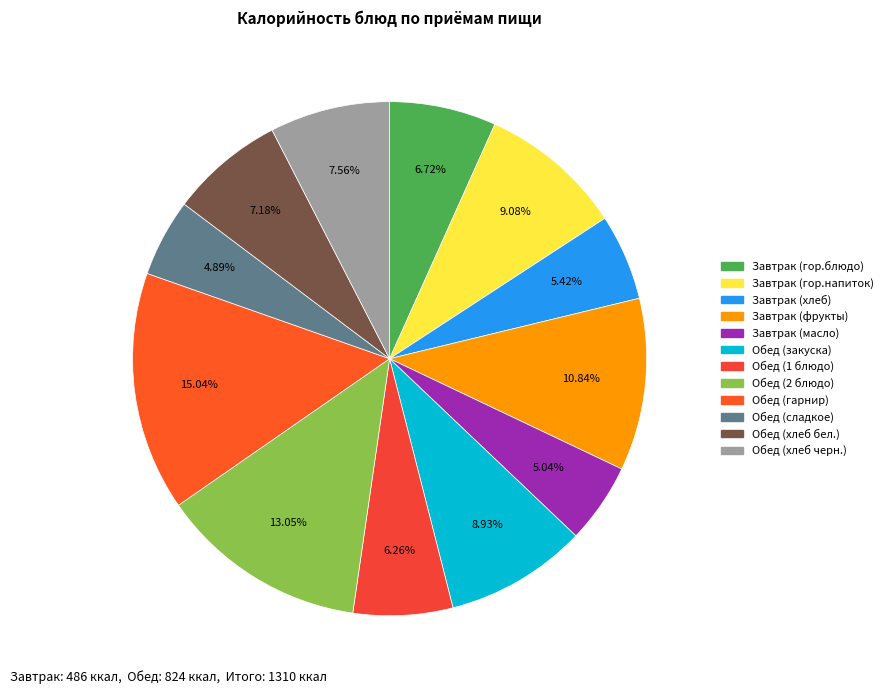

What percentage is NOT represented by Завтрак (гор.блюдо)?

93.3%